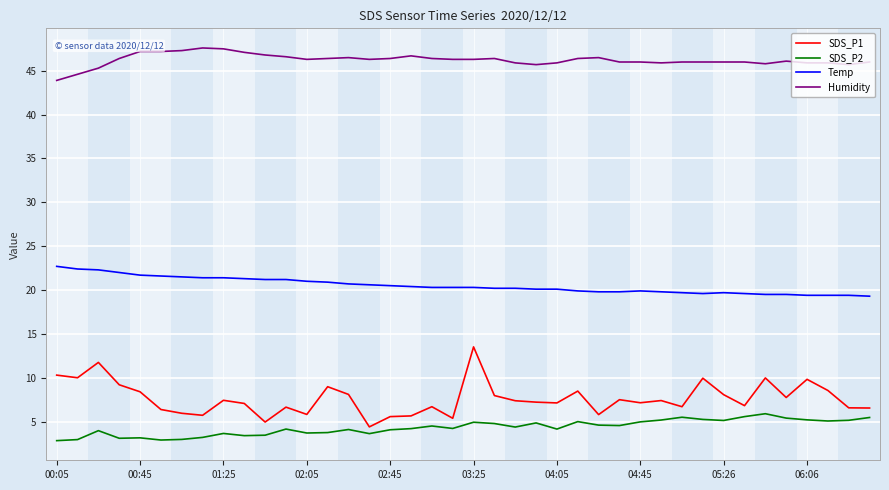

Does the chart have visible grid lines?

Yes